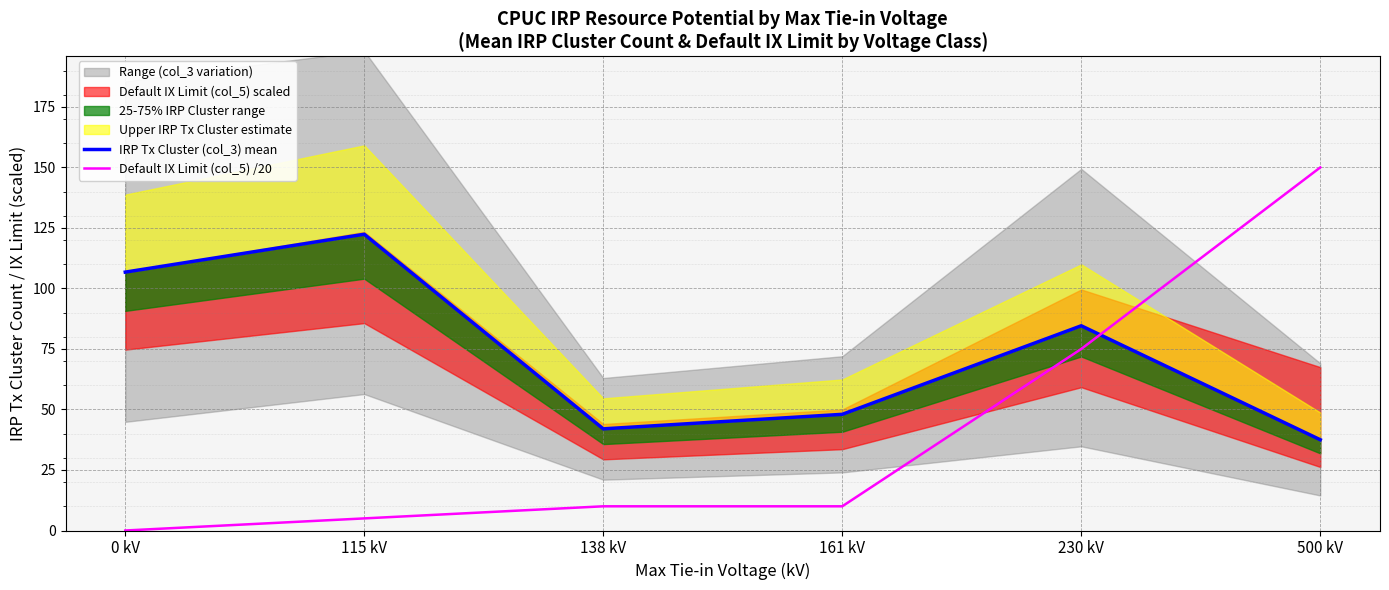

True or false: IRP Tx Cluster (col_3) mean and Default IX Limit (col_5) /20 cross at least once.

True